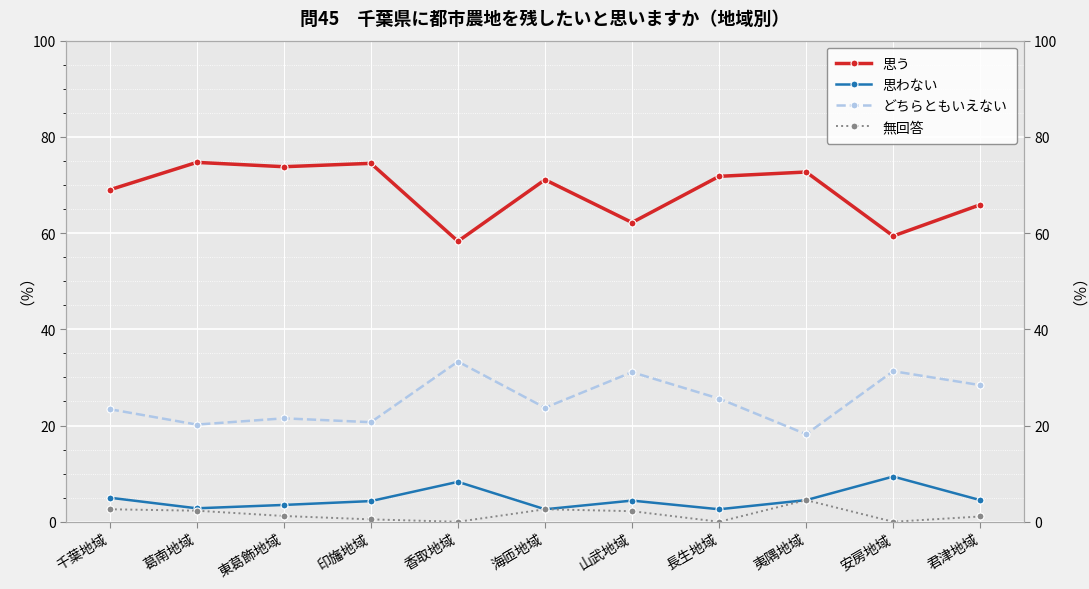

Which series has the largest total across all categories?

思う